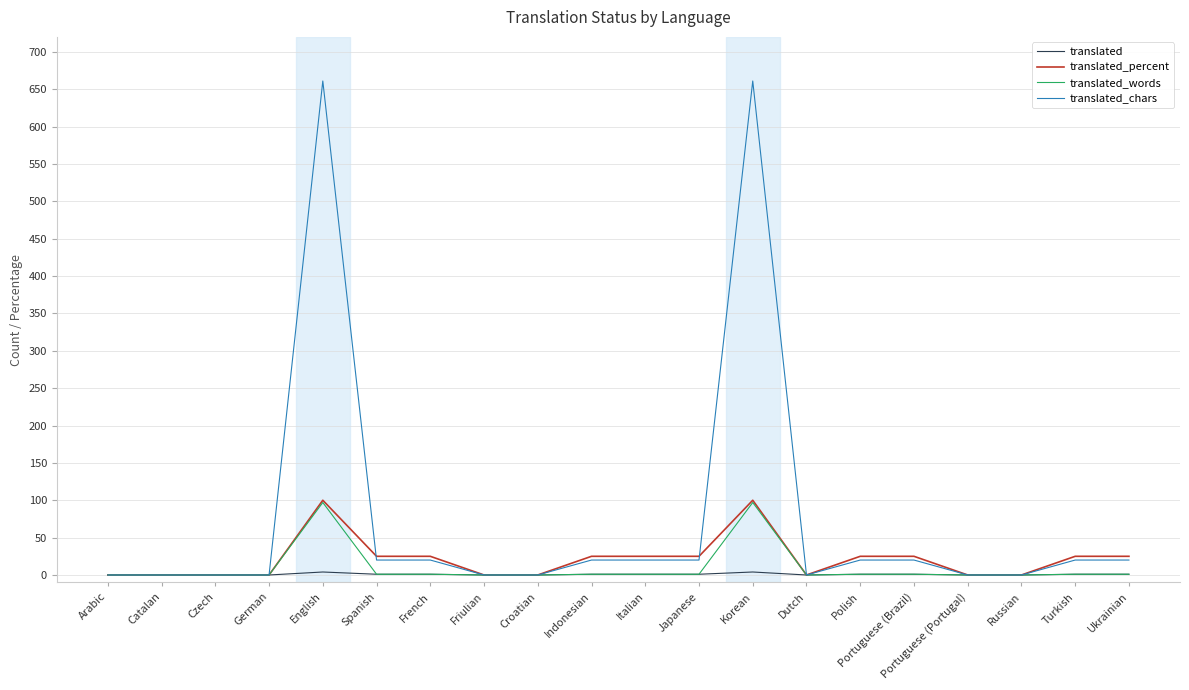

At how many categories does at least one series exceed 554?

2